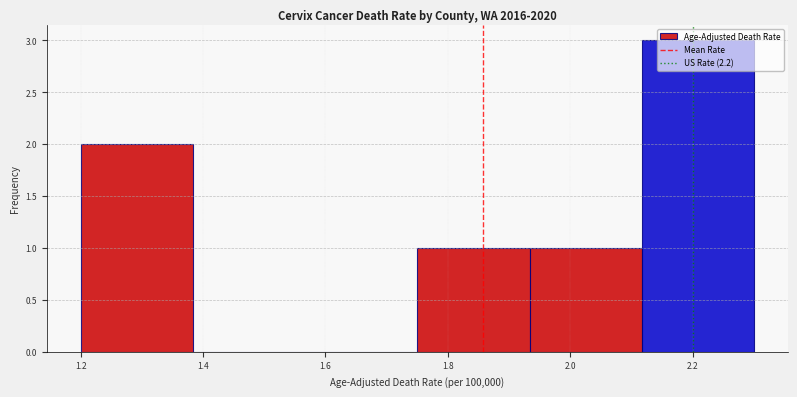

How tall is the bar that spans 1.20 to 1.38 on the x-axis? Neither the bar edges nor the heights are printed on the chart, so give them approximately, as read against the axes.

2